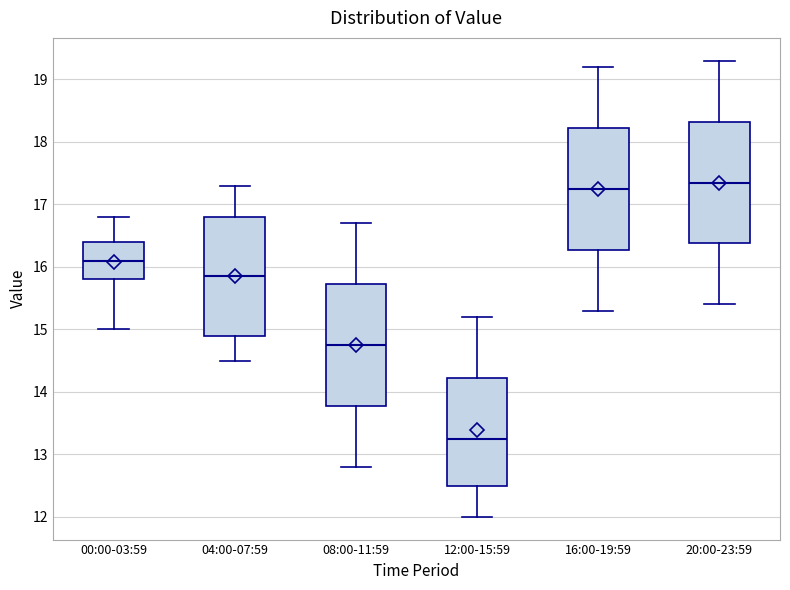

Which box has the highest median line?

20:00-23:59